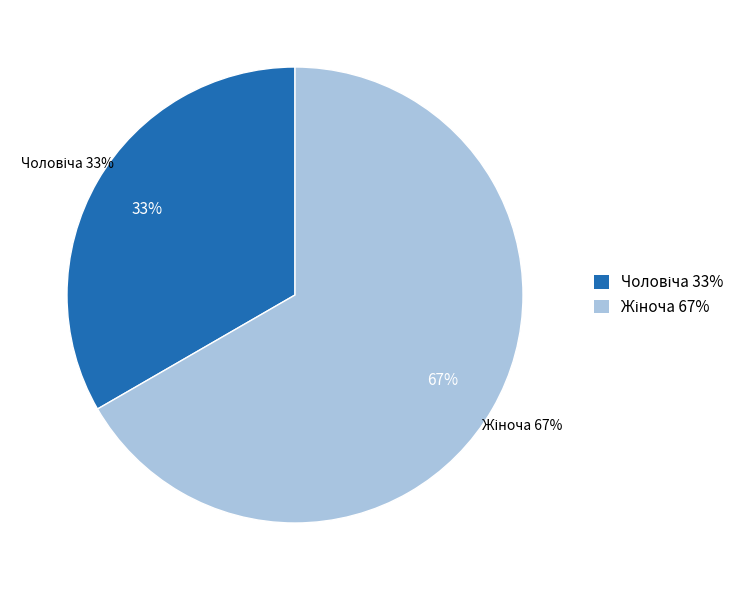

How many slices are in this pie chart?

2